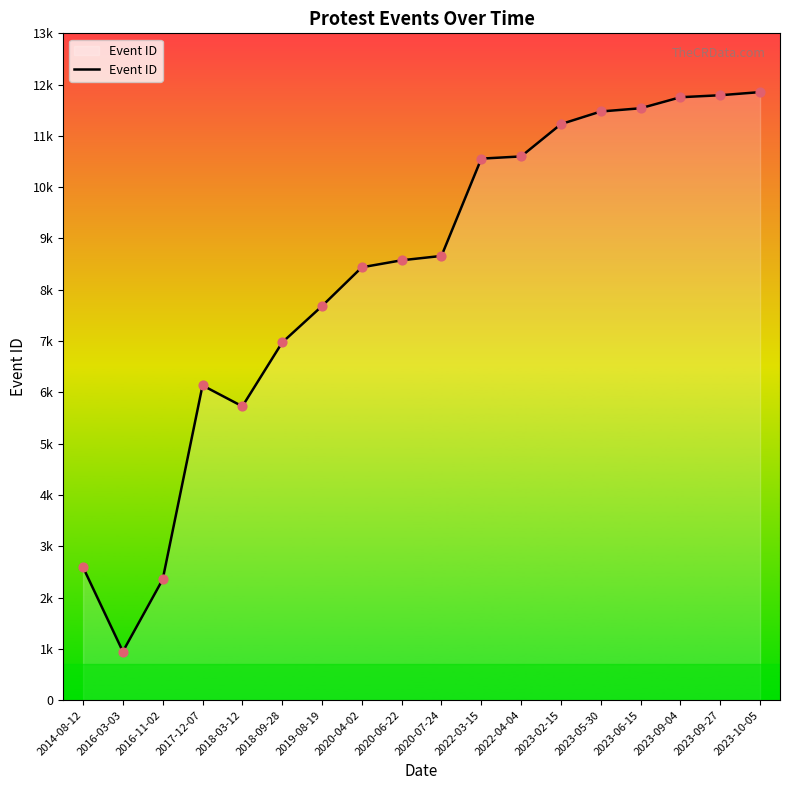

What is the ratio of the value at 2018-09-28 to the value at 2018-03-12?

1.2